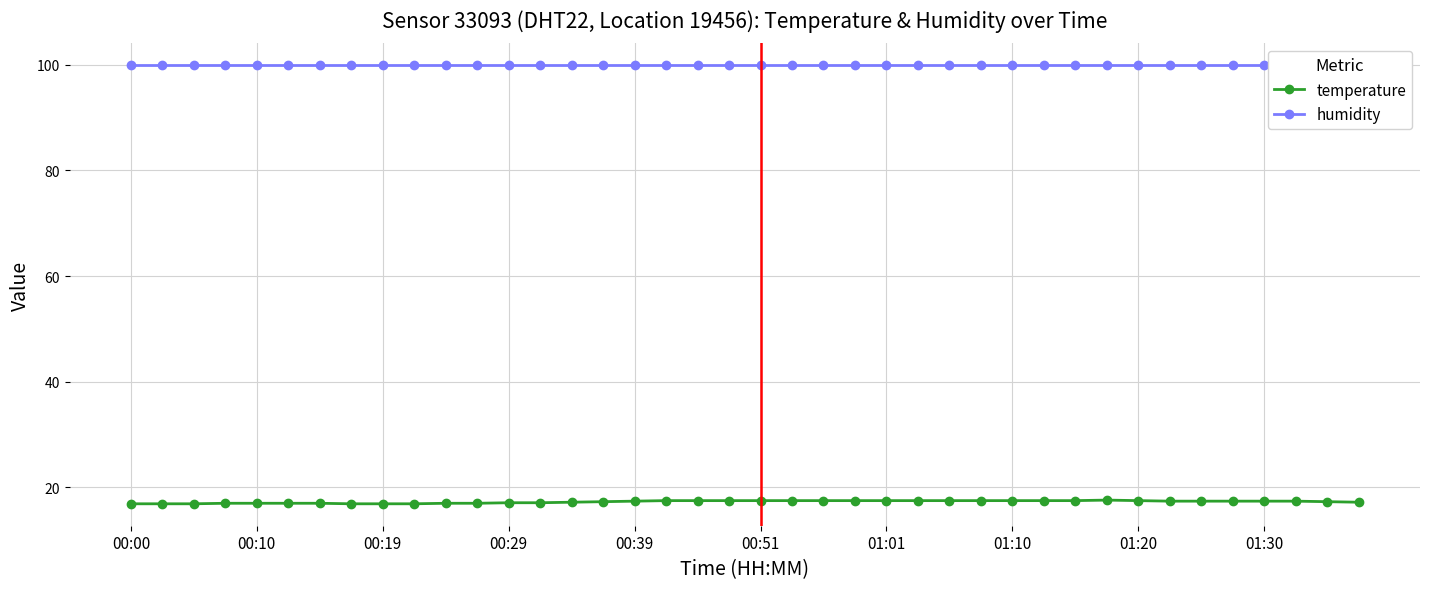

True or false: humidity and temperature cross at least once.

False